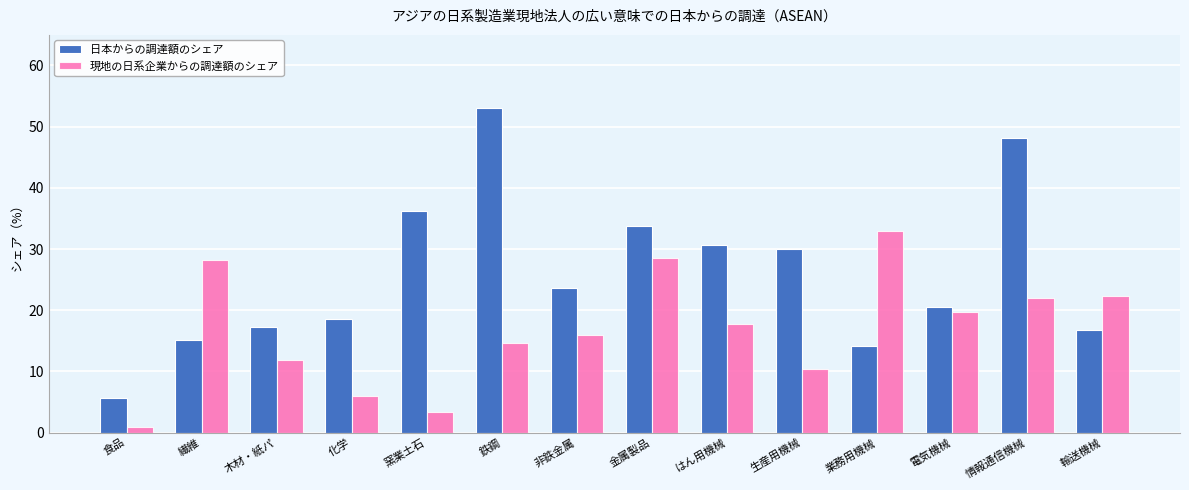

Reading right to left, extract all data points from this chart.

日本からの調達額のシェア: 輸送機械=16.8	情報通信機械=48.1	電気機械=20.5	業務用機械=14.1	生産用機械=30.0	はん用機械=30.6	金属製品=33.7	非鉄金属=23.6	鉄鋼=53.0	窯業土石=36.2	化学=18.5	木材・紙パ=17.2	繊維=15.1	食品=5.7
現地の日系企業からの調達額のシェア: 輸送機械=22.4	情報通信機械=22.0	電気機械=19.7	業務用機械=32.9	生産用機械=10.3	はん用機械=17.7	金属製品=28.5	非鉄金属=15.9	鉄鋼=14.7	窯業土石=3.3	化学=5.9	木材・紙パ=11.8	繊維=28.2	食品=0.9